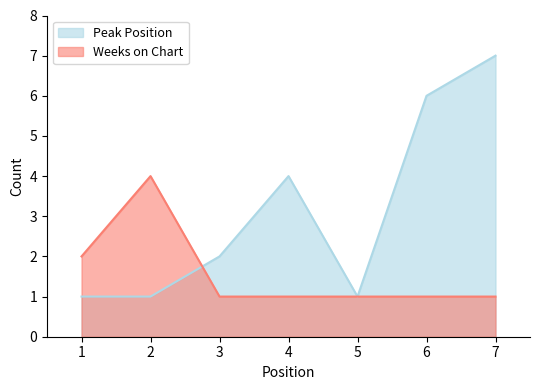

Does the chart display data point markers on the line(s)?

No